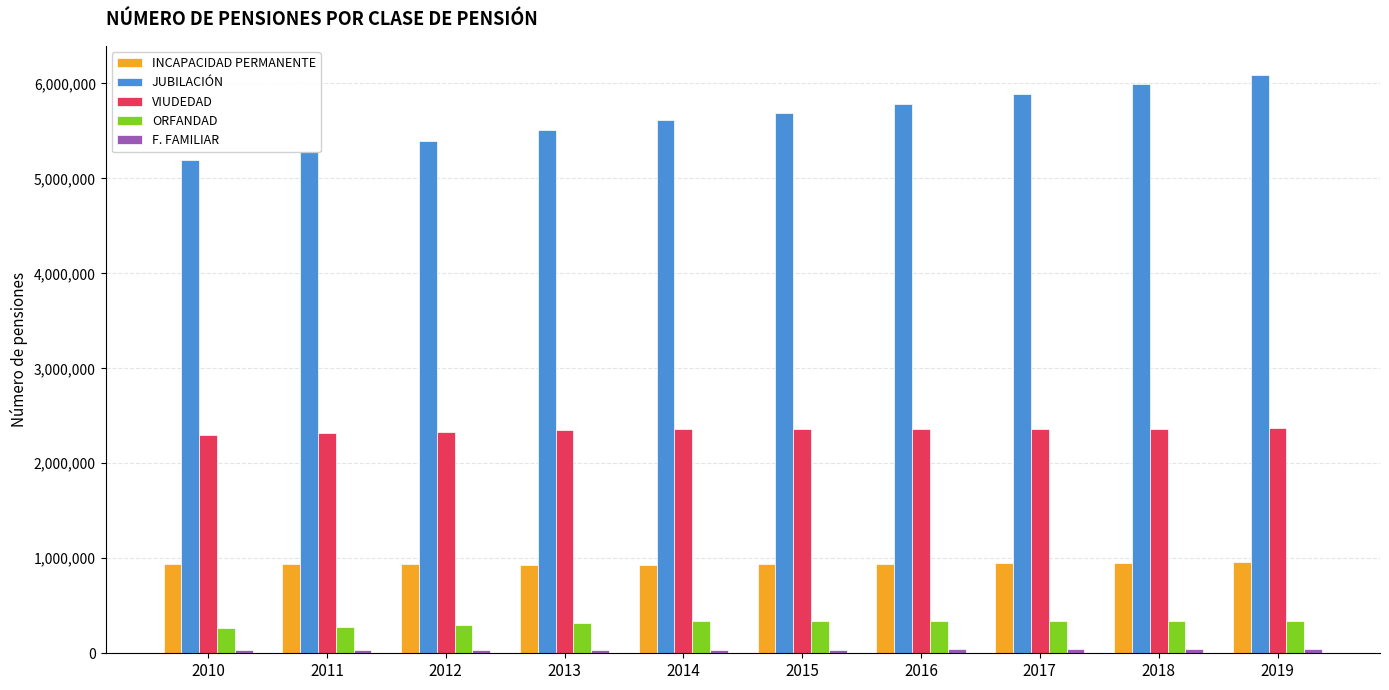

Where does the ORFANDAD series first go above 338470?

2015